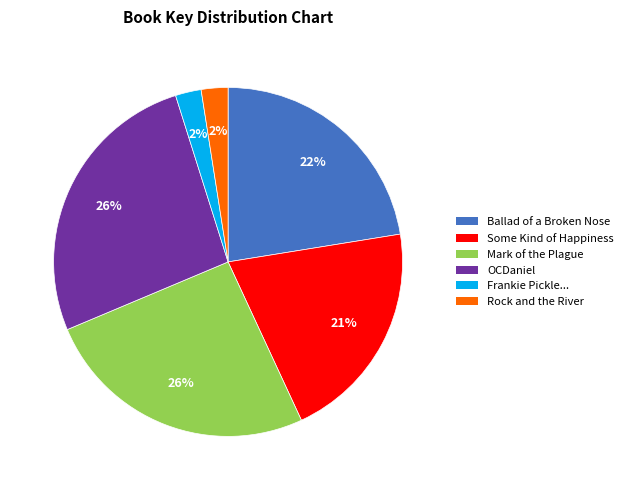

Does any single category account for the majority?

No